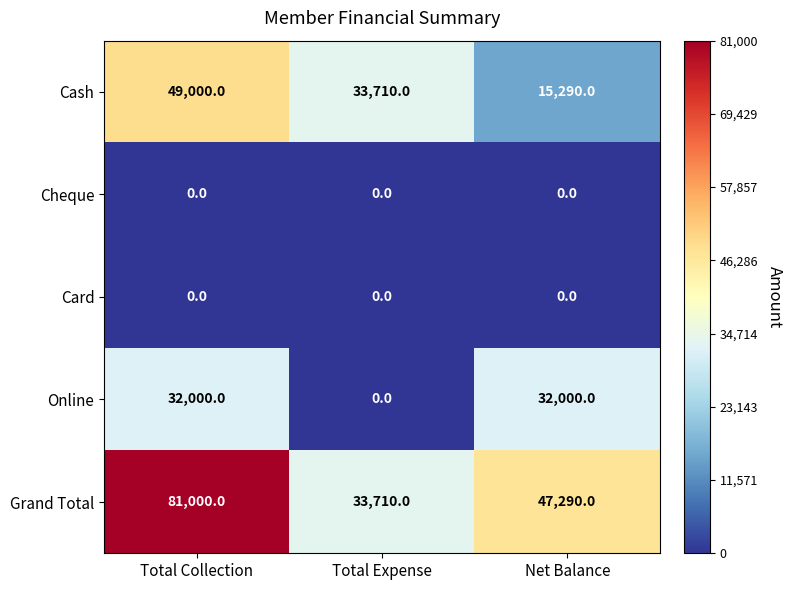

Reading left to right, list all the values displayed in this chart.

Cash: Total Collection=49000	Total Expense=33710	Net Balance=15290
Cheque: Total Collection=0	Total Expense=0	Net Balance=0
Card: Total Collection=0	Total Expense=0	Net Balance=0
Online: Total Collection=32000	Total Expense=0	Net Balance=32000
Grand Total: Total Collection=81000	Total Expense=33710	Net Balance=47290